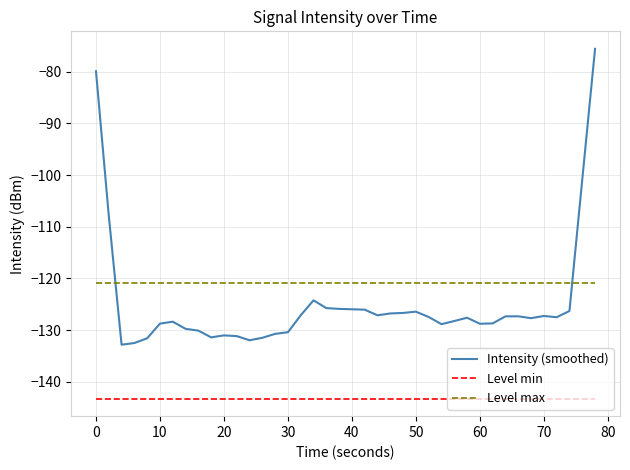

Count the number of categories in the chart.

40